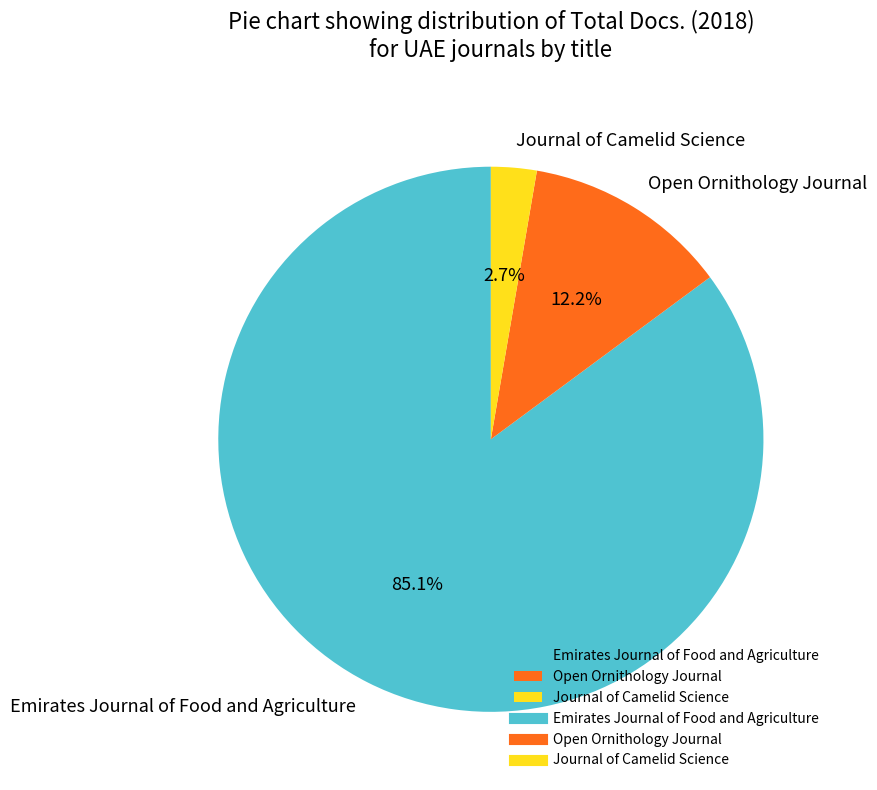

What is the majority slice?

Emirates Journal of Food and Agriculture